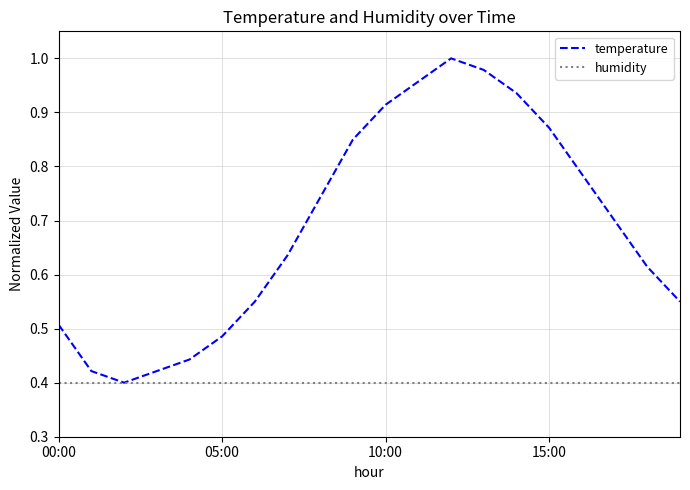

List the series in order of their peak value, lowest first.

humidity, temperature